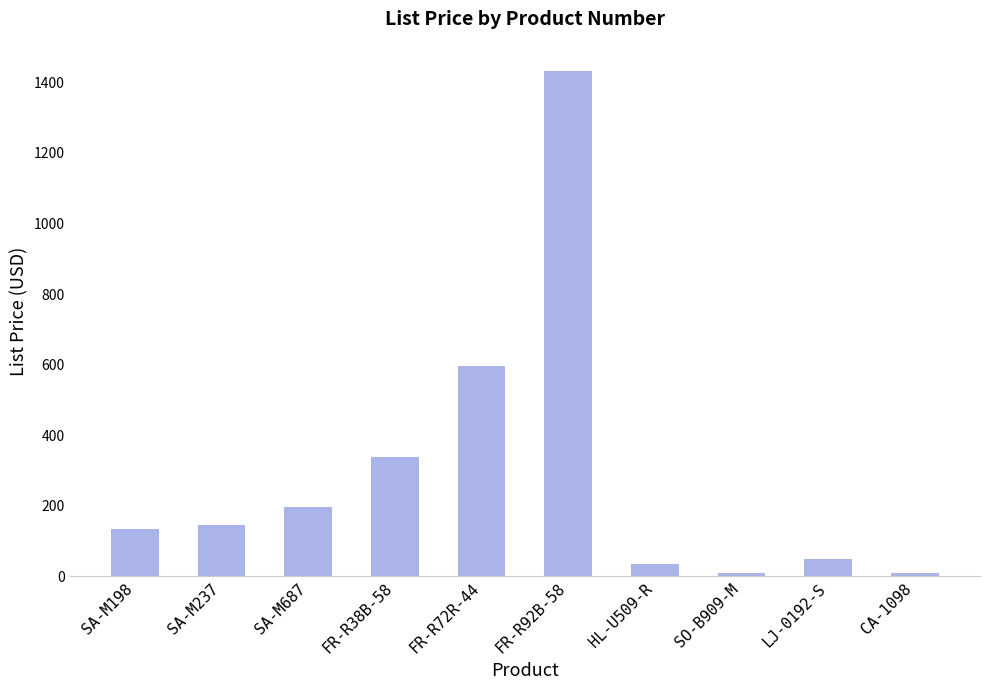

Which label corresponds to the largest value in the chart?

FR-R92B-58